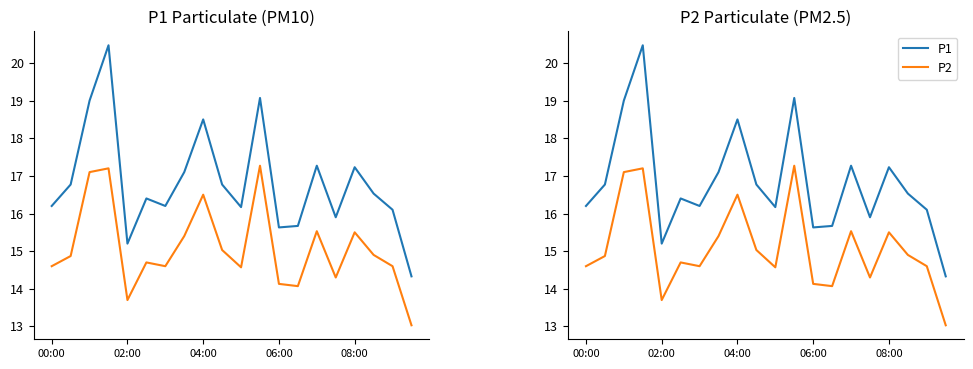

True or false: P2 and P1 intersect in this chart.

False